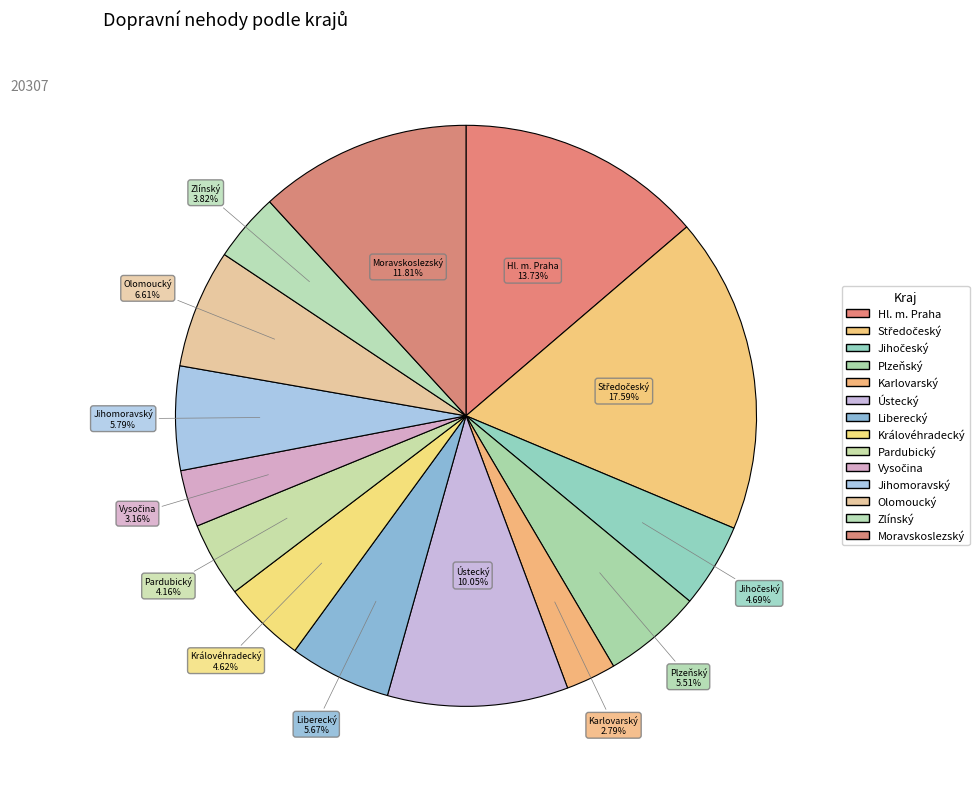

Count the number of slices in the pie.

14